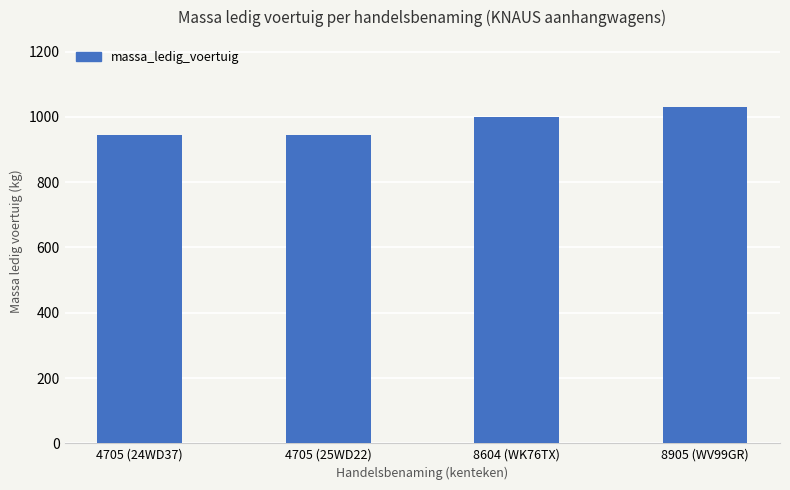

What is the difference between the second highest and second lowest values?

56